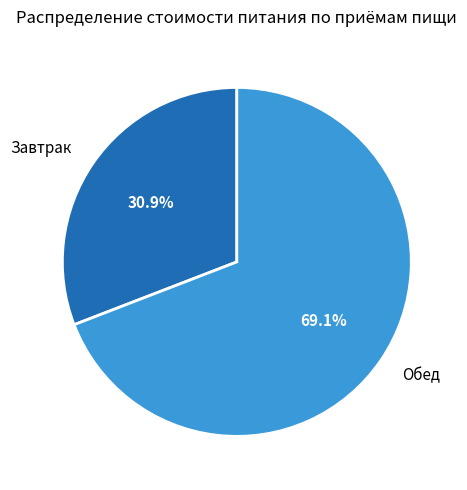

Does any single category account for the majority?

Yes